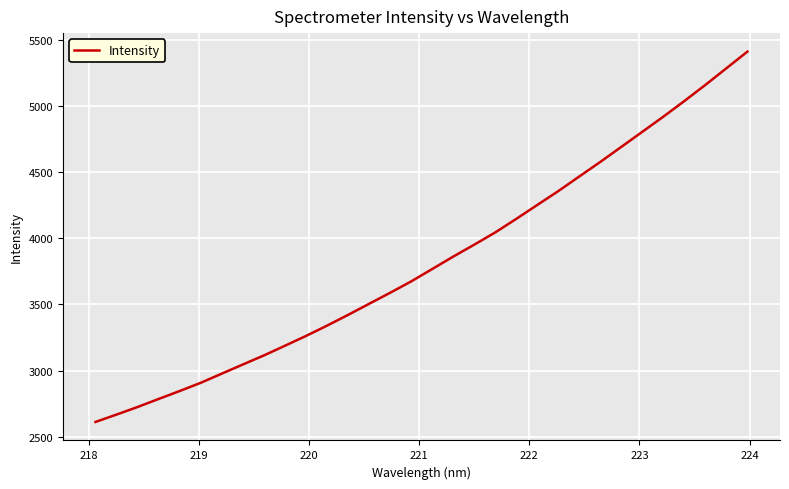

What is the maximum value shown in the chart?

5411.4